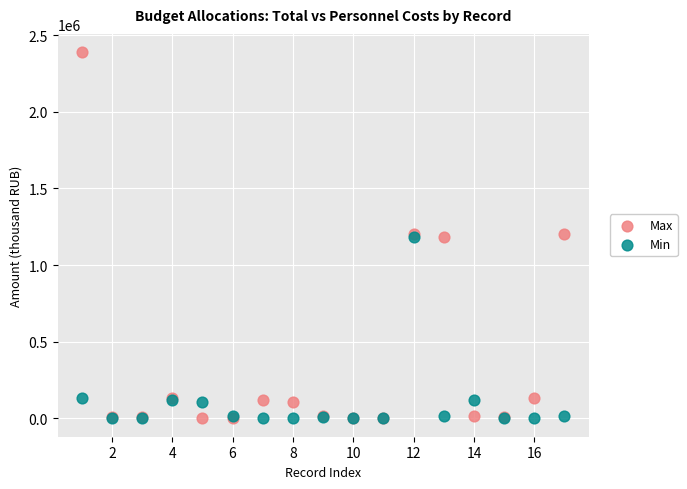

Which series has the widest spread of Y values?

Max